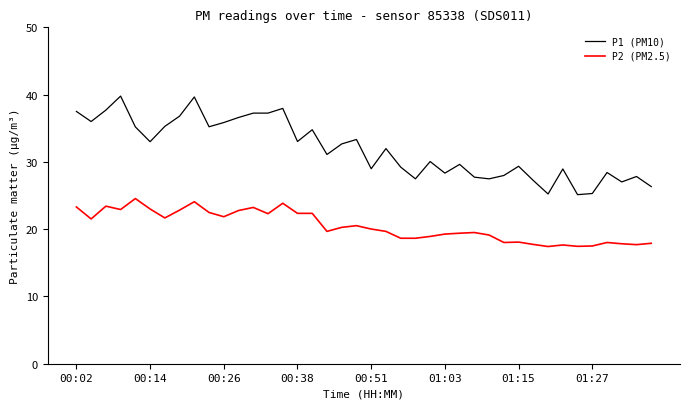

Which series has the largest total across all categories?

P1 (PM10)